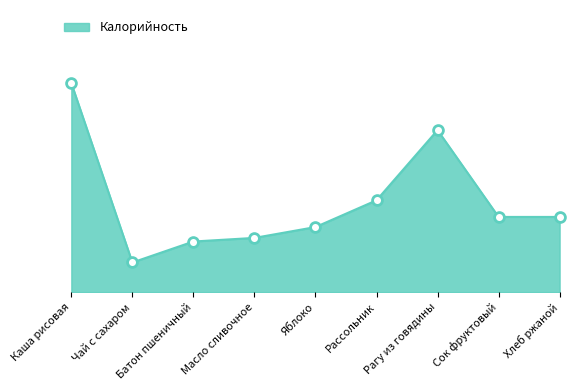

Which has a higher value, Рассольник or Батон пшеничный?

Рассольник